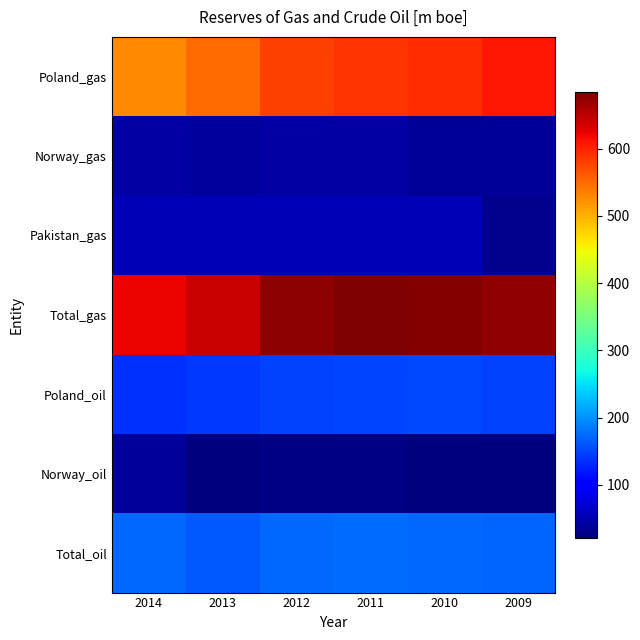

Which series changed the most between 2012 and 2010?

Poland_gas